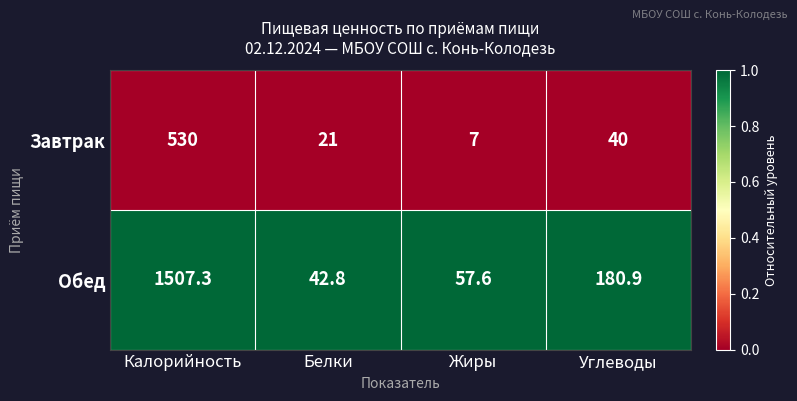

Rank the series at Жиры from lowest to highest value.

Завтрак, Обед